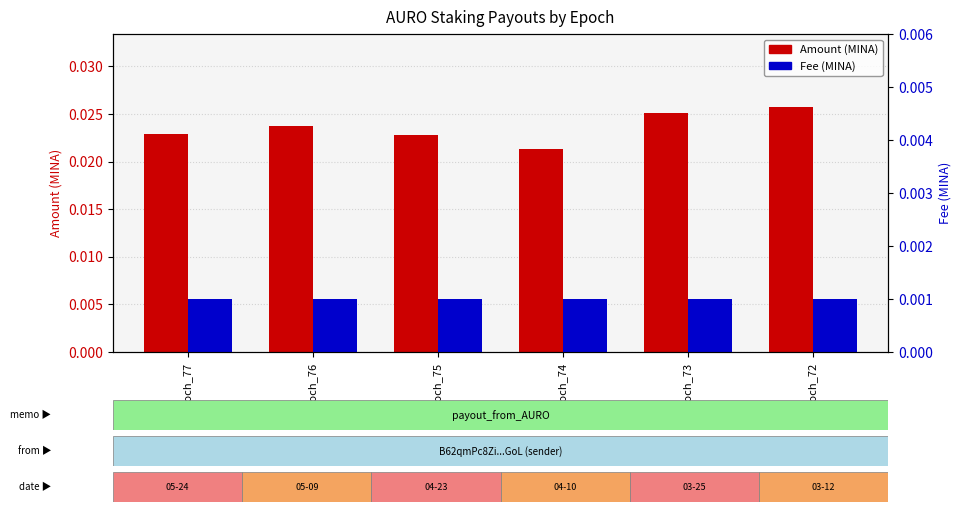

Reading right to left, transcribe all the data shown in this chart.

Amount: Epoch_72=0.0	Epoch_73=0.0	Epoch_74=0.0	Epoch_75=0.0	Epoch_76=0.0	Epoch_77=0.0
Fee: Epoch_72=0.0	Epoch_73=0.0	Epoch_74=0.0	Epoch_75=0.0	Epoch_76=0.0	Epoch_77=0.0